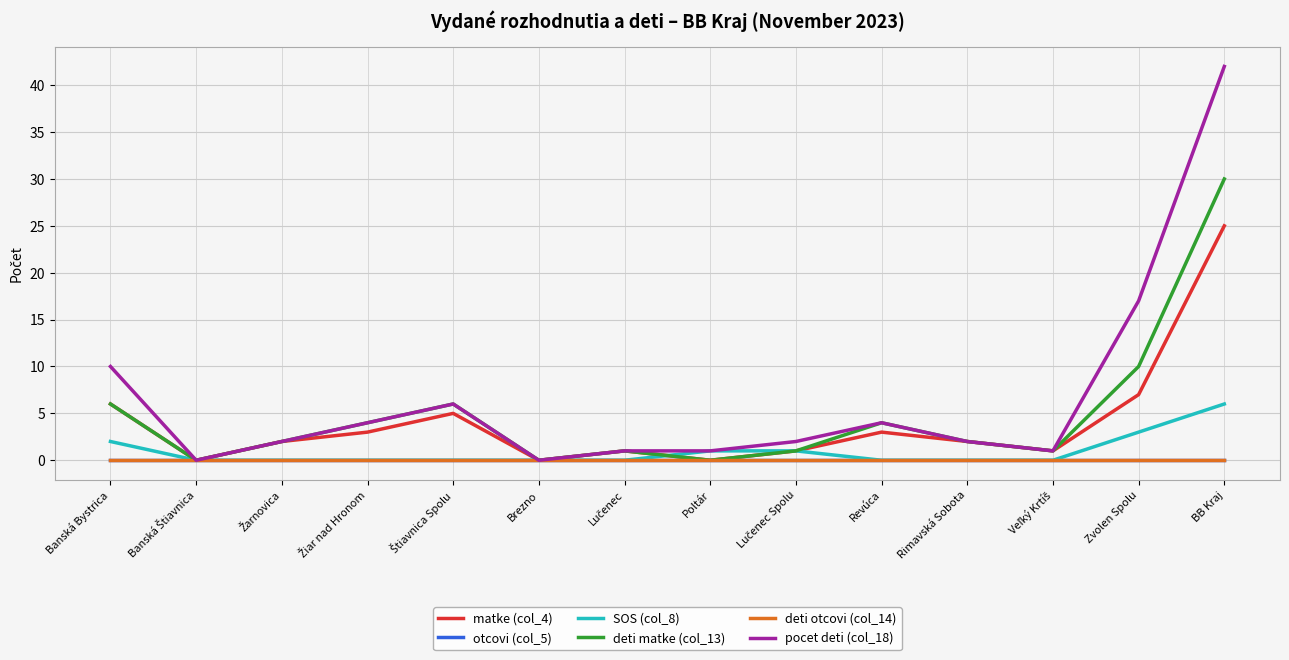

Does the chart display data point markers on the line(s)?

No